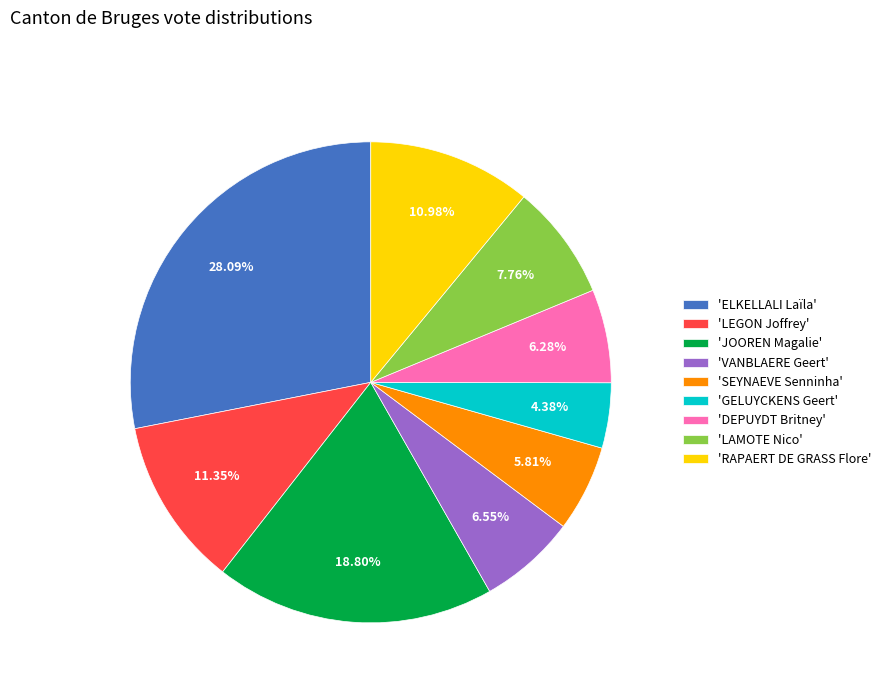

How many segments does this pie chart have?

9